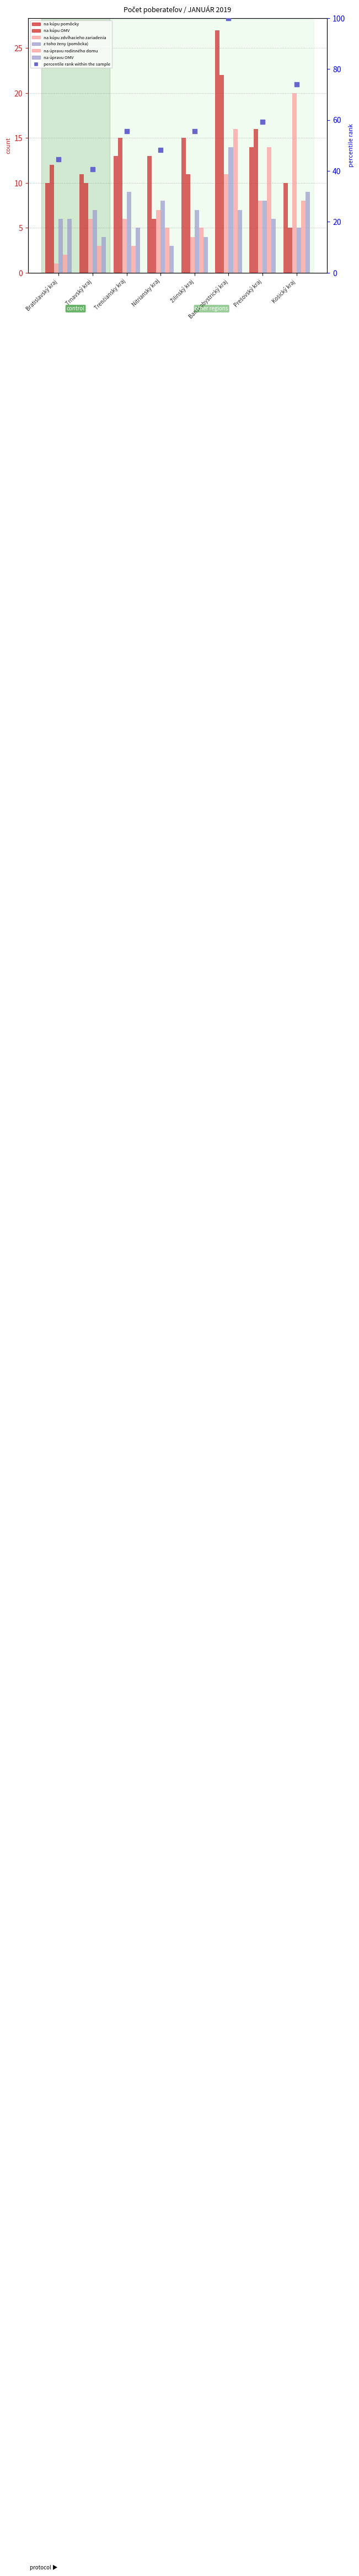

At which category is the sum across all series the highest?

Banskobystrický kraj